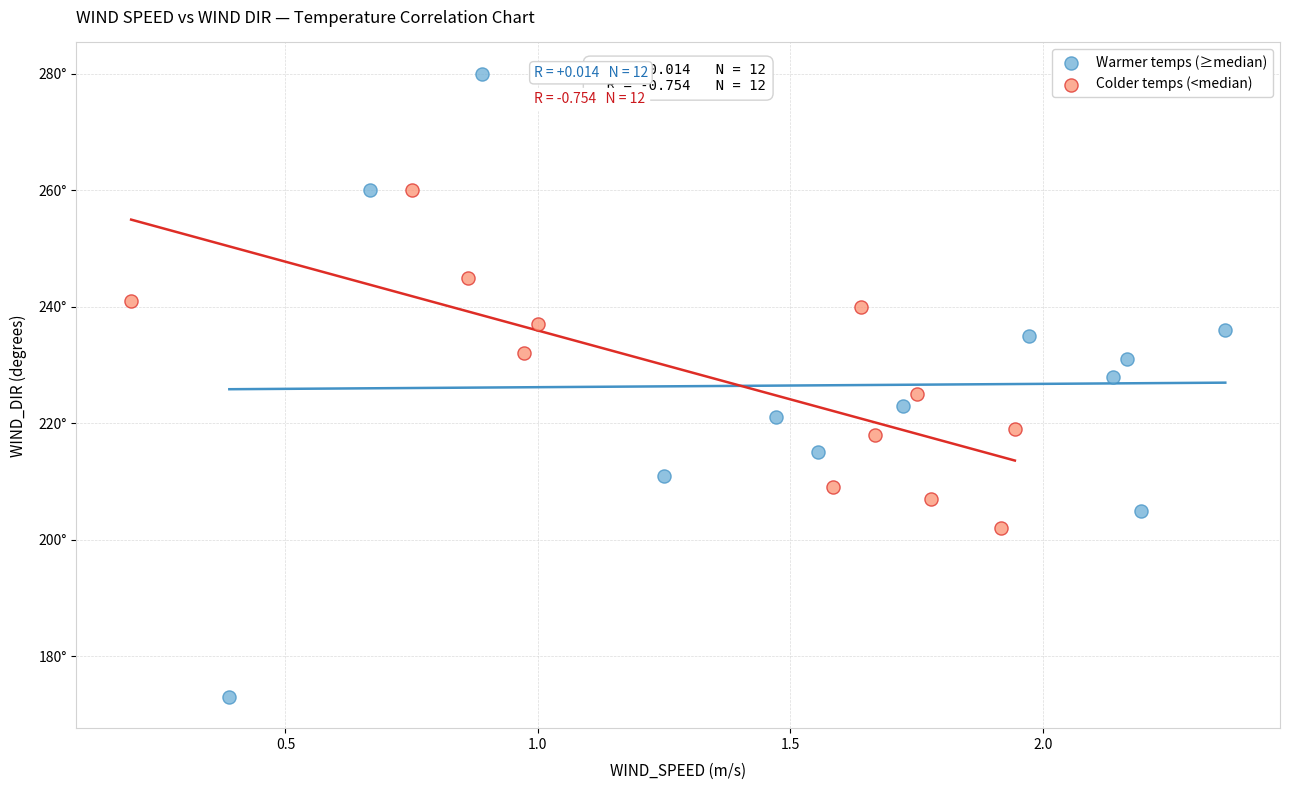

Which series contains the highest Y value?

Warmer temps (≥median)